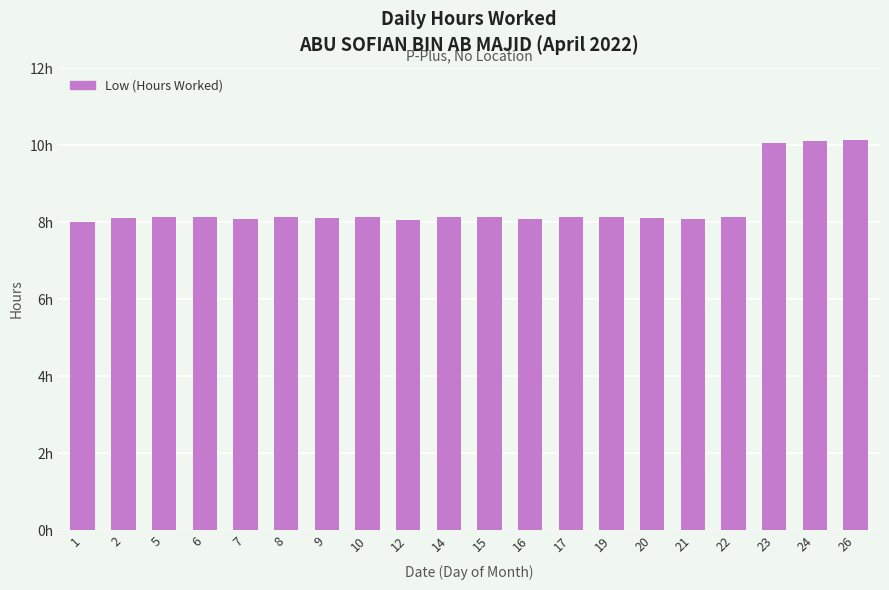

What is the difference between the maximum and minimum values?

2.1